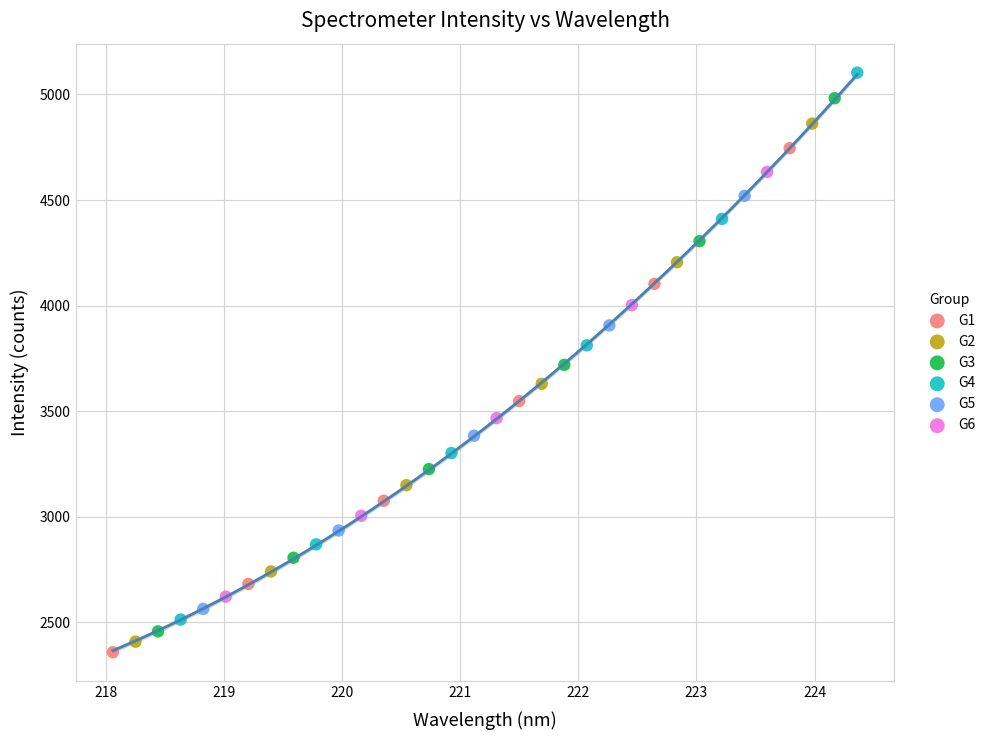

Which series has the largest Y range (max minus min)?

G4